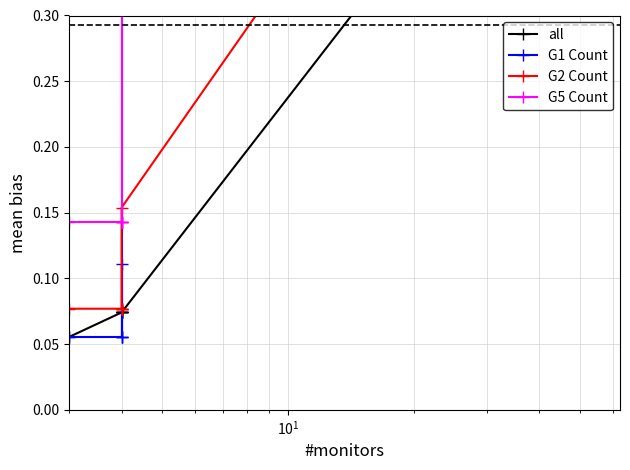

True or false: G2 Count has more than 0 interior local peaks.

False